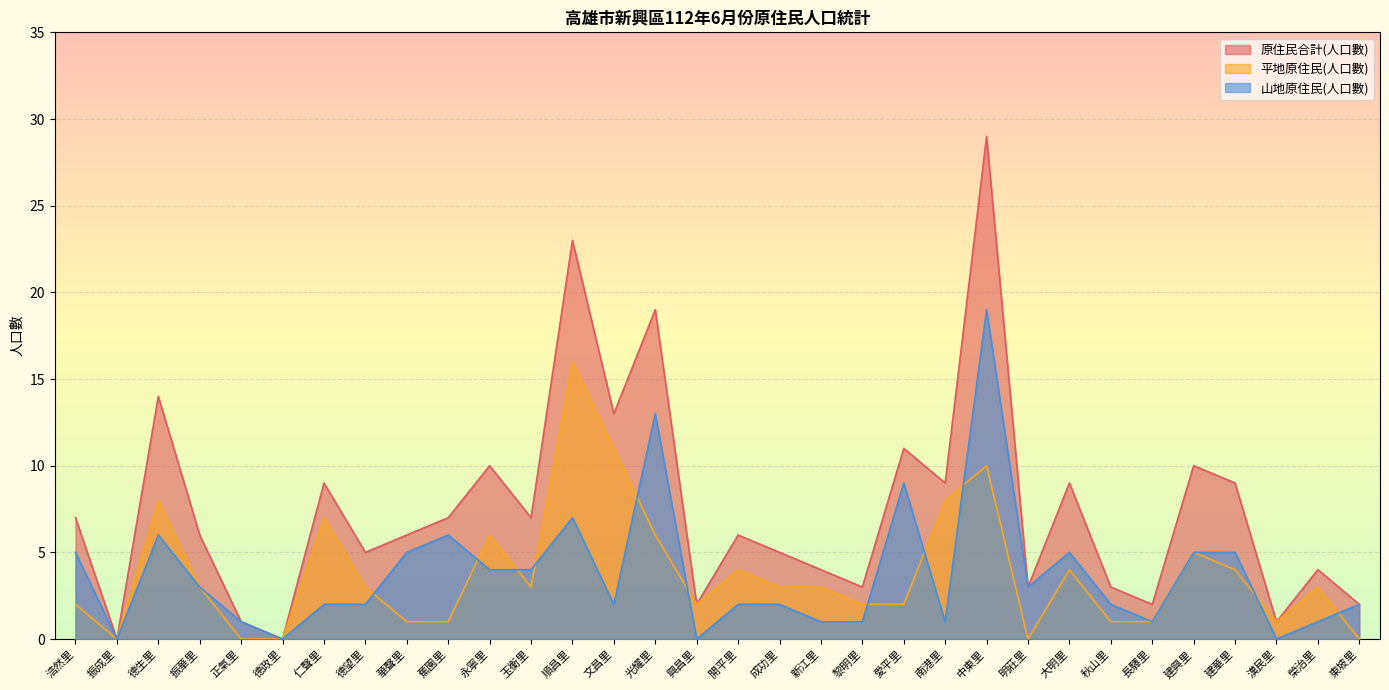

True or false: 山地原住民(人口數) has a value of 0 at 興昌里.

True